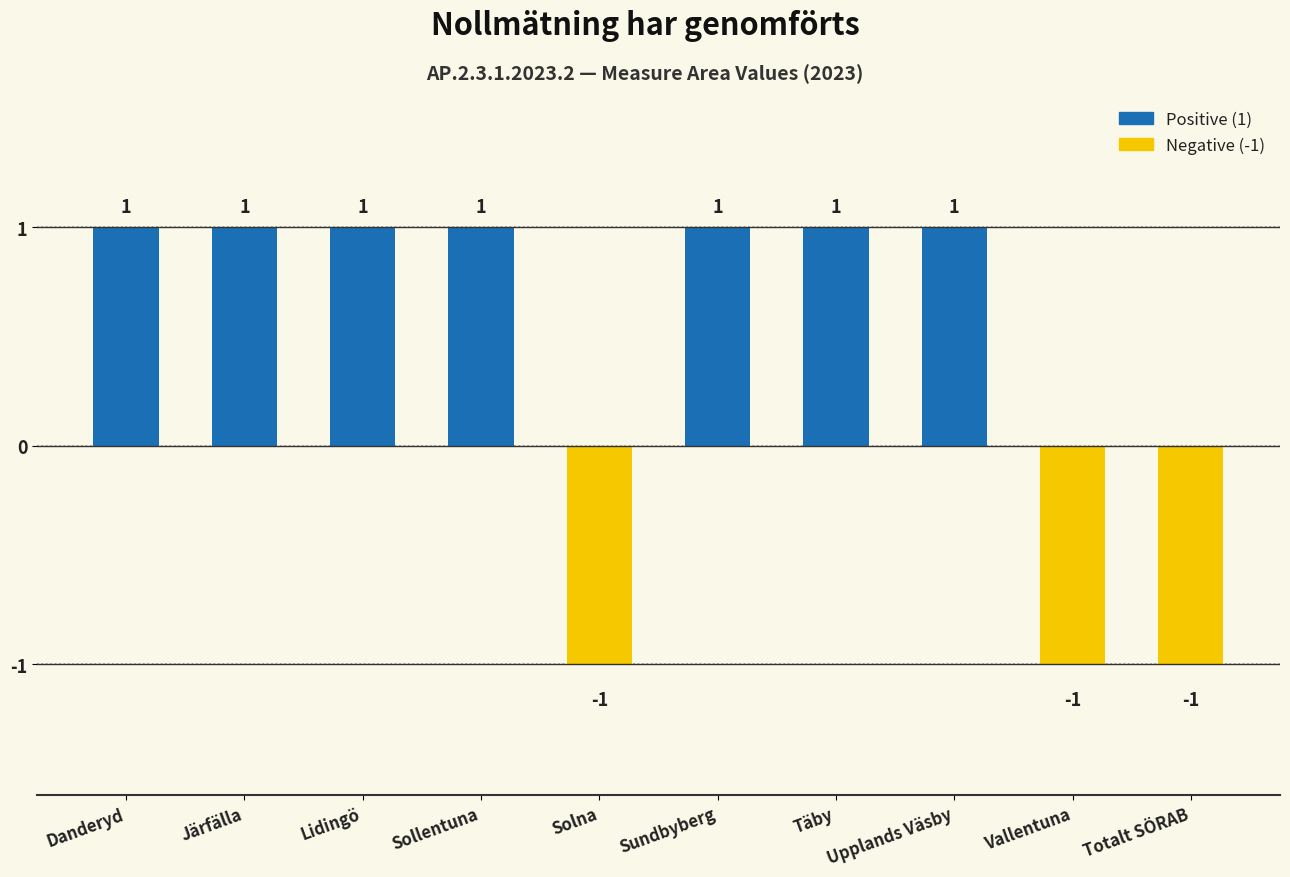

What position from the right is Järfälla?

9